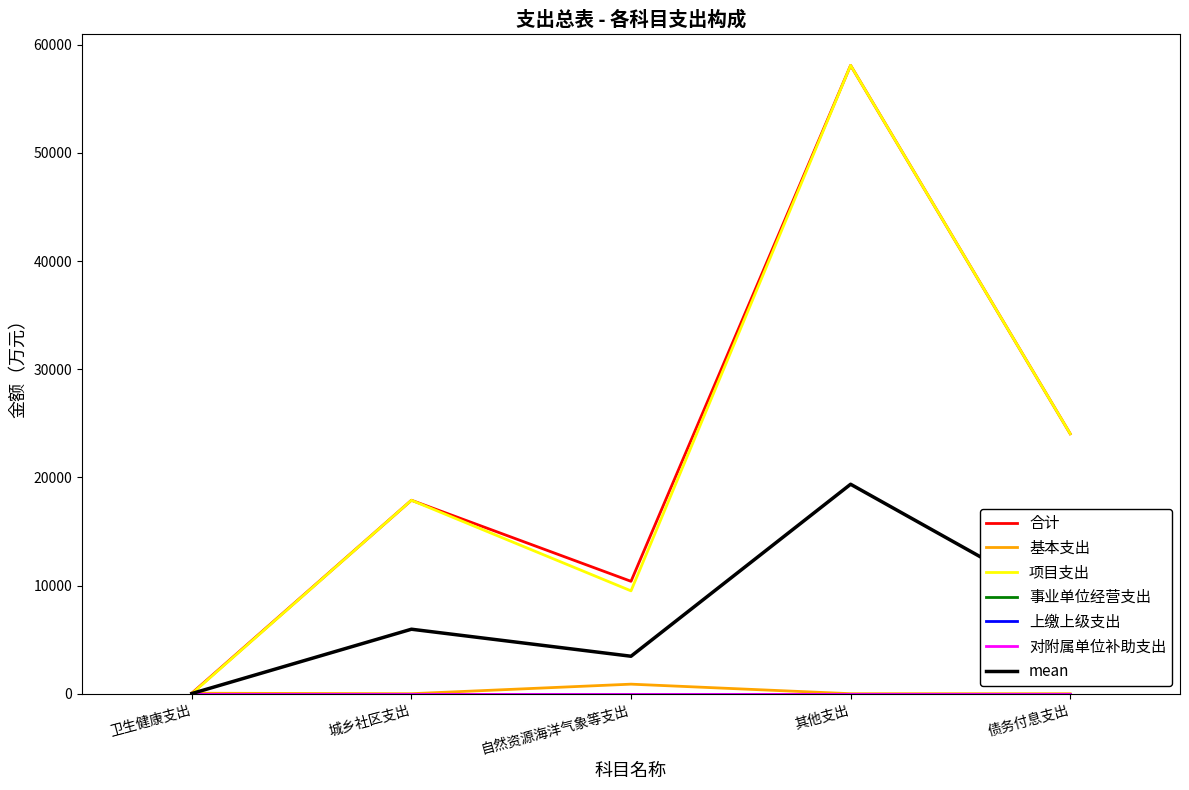

What is the spread (max minus min) of values at 自然资源海洋气象等支出?

9510.0